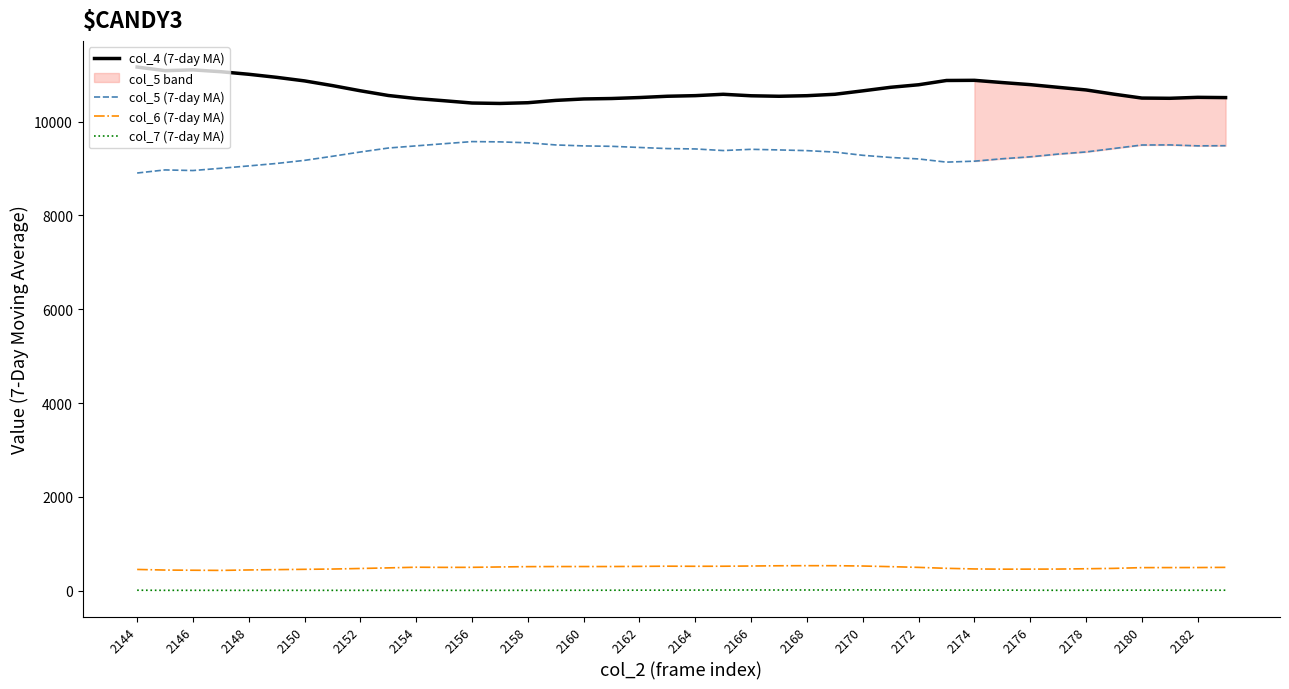

What is the minimum value shown in the chart?

7.0